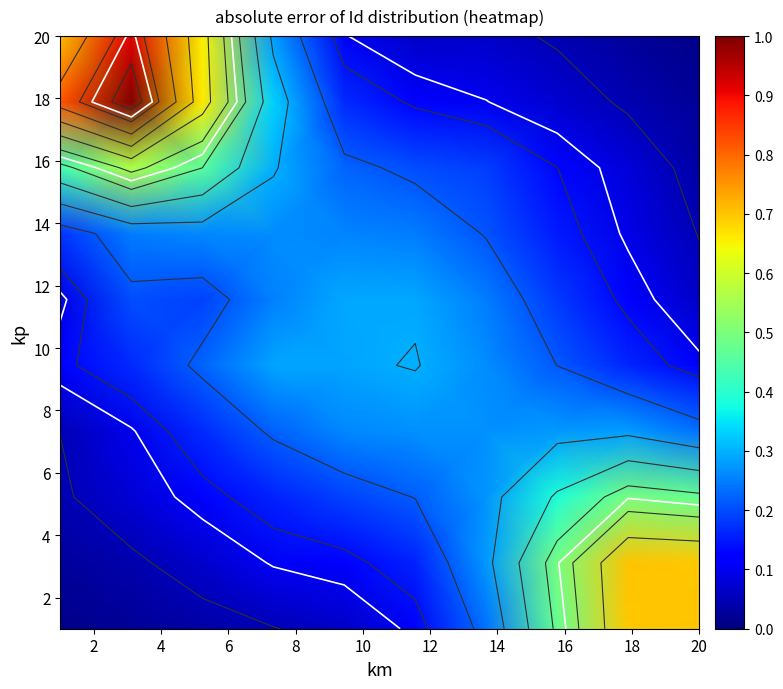

Count the number of categories in the chart.

10